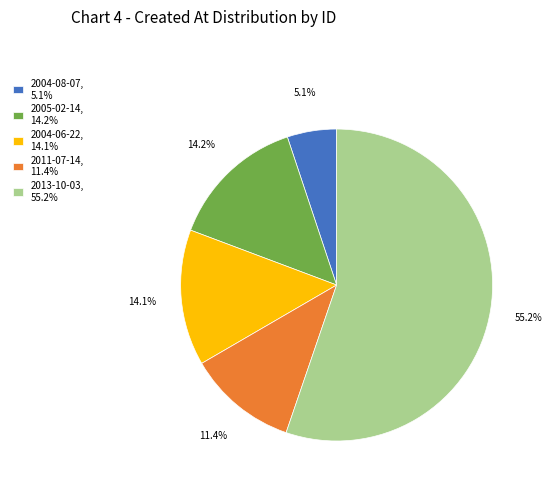

What is the total percentage of 2004-08-07, 5.1% and 2004-06-22, 14.1%?

19.2%